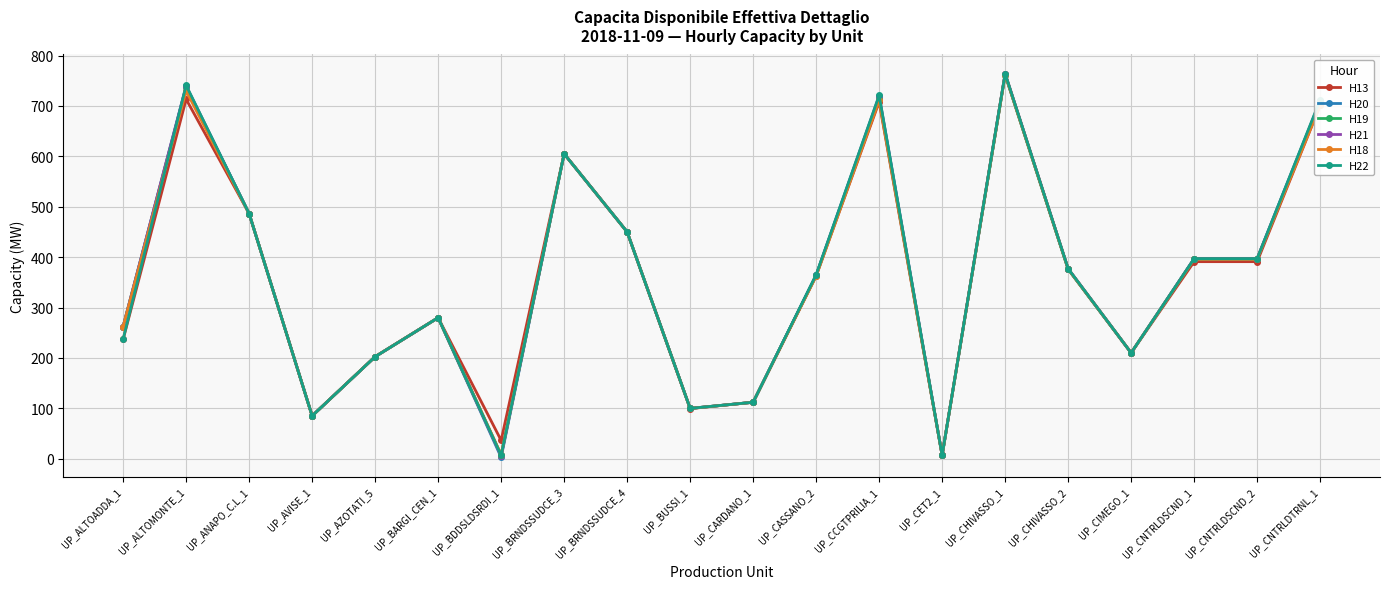

Count the number of categories in the chart.

20